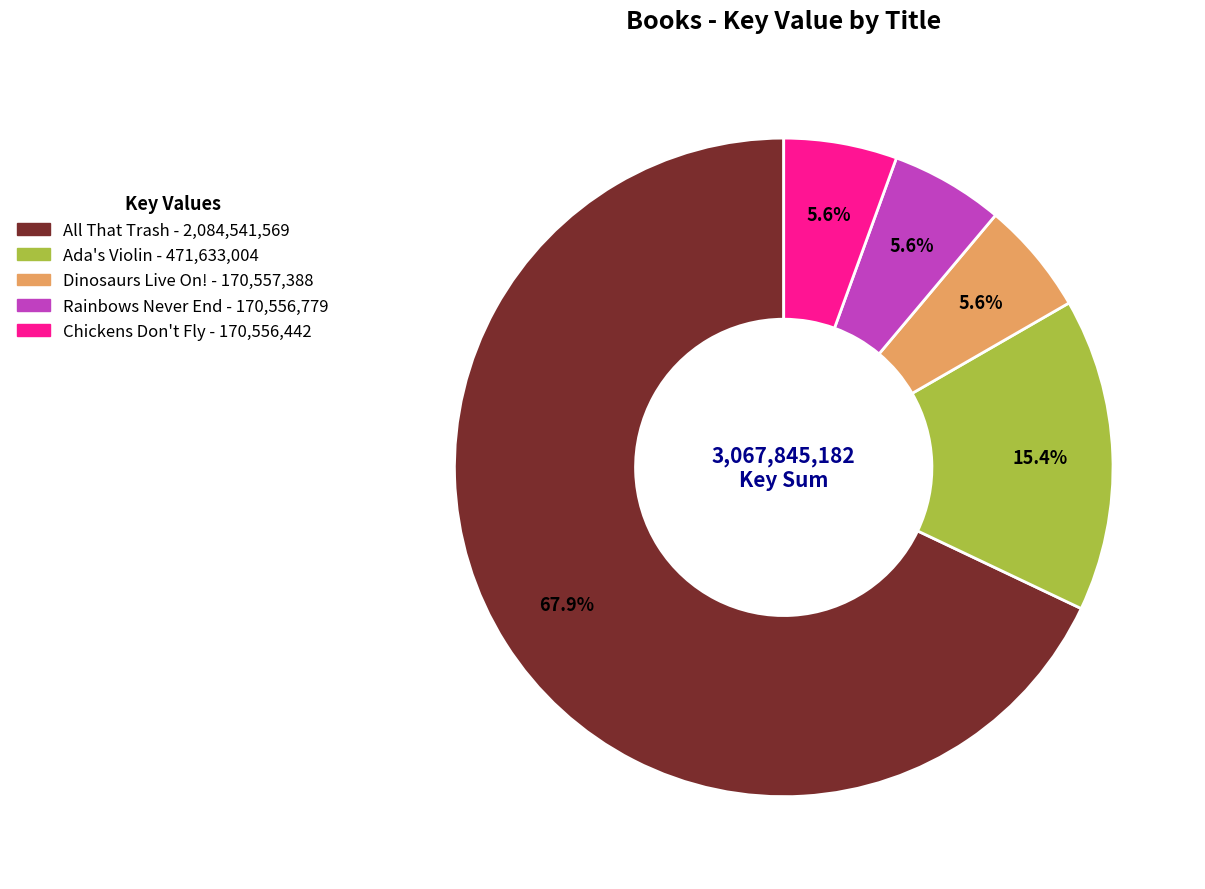

What is the majority slice?

All That Trash